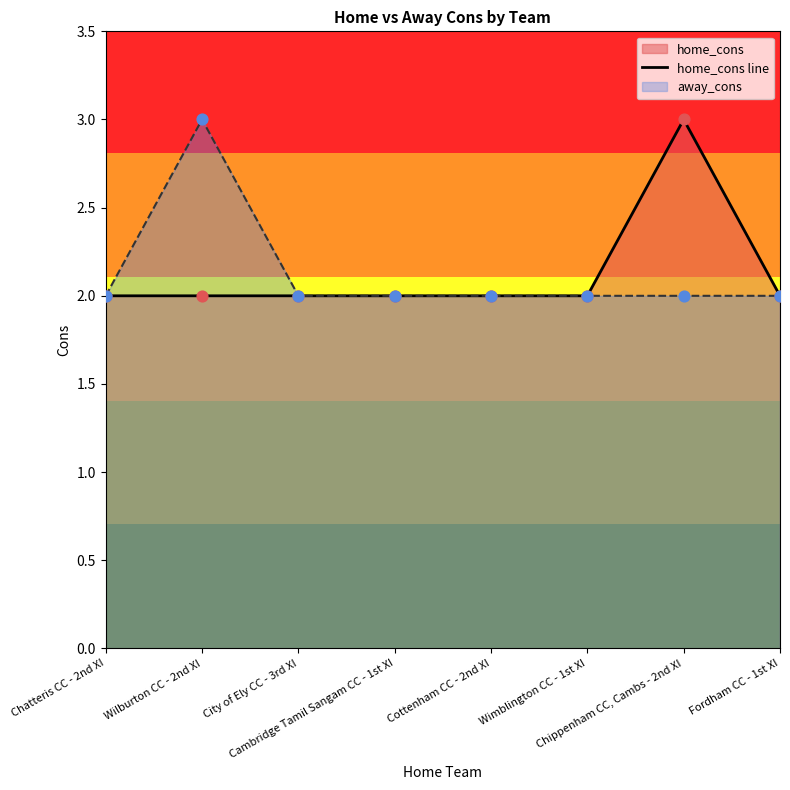

Which has a higher value, Chippenham CC, Cambs - 2nd XI or Chatteris CC - 2nd XI?

Chippenham CC, Cambs - 2nd XI